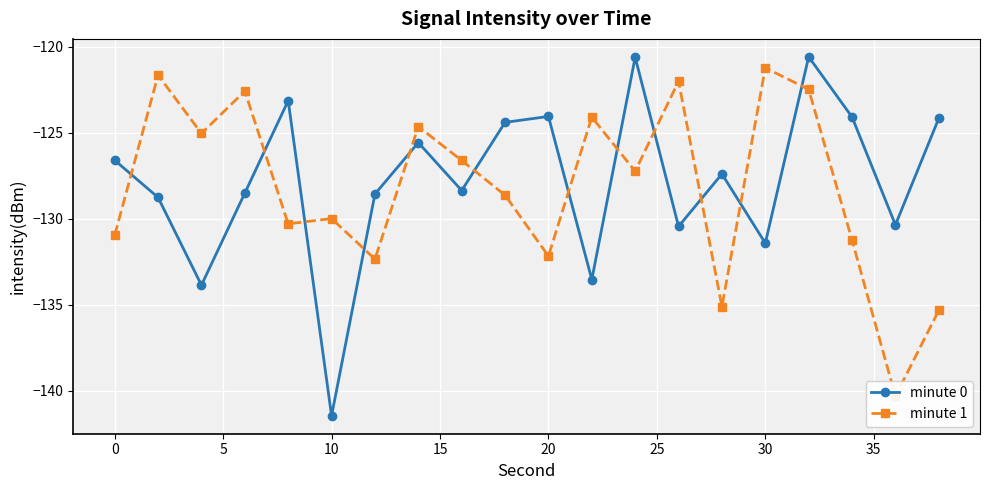

What is the highest value of the minute 0 series?

-120.6